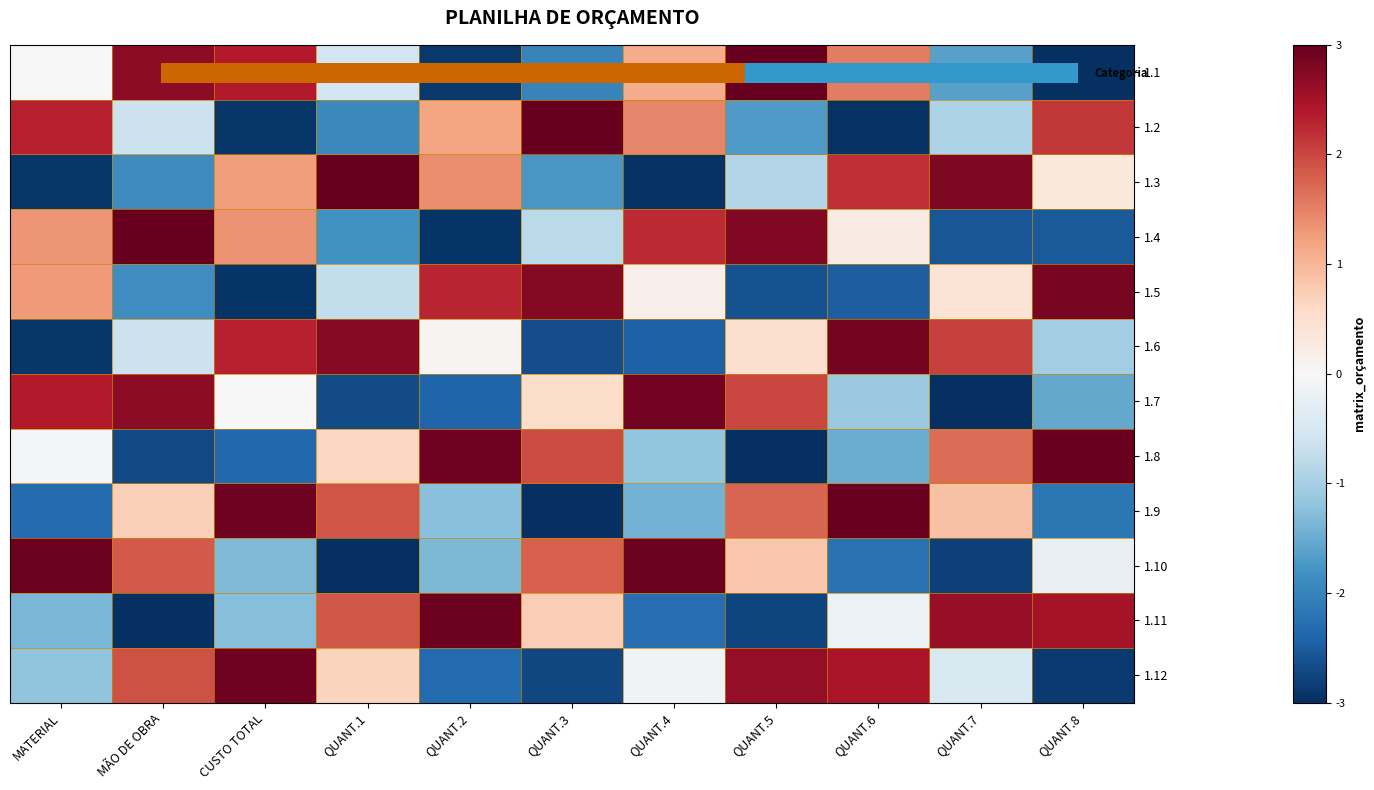

At how many categories does at least one series exceed 0?

11